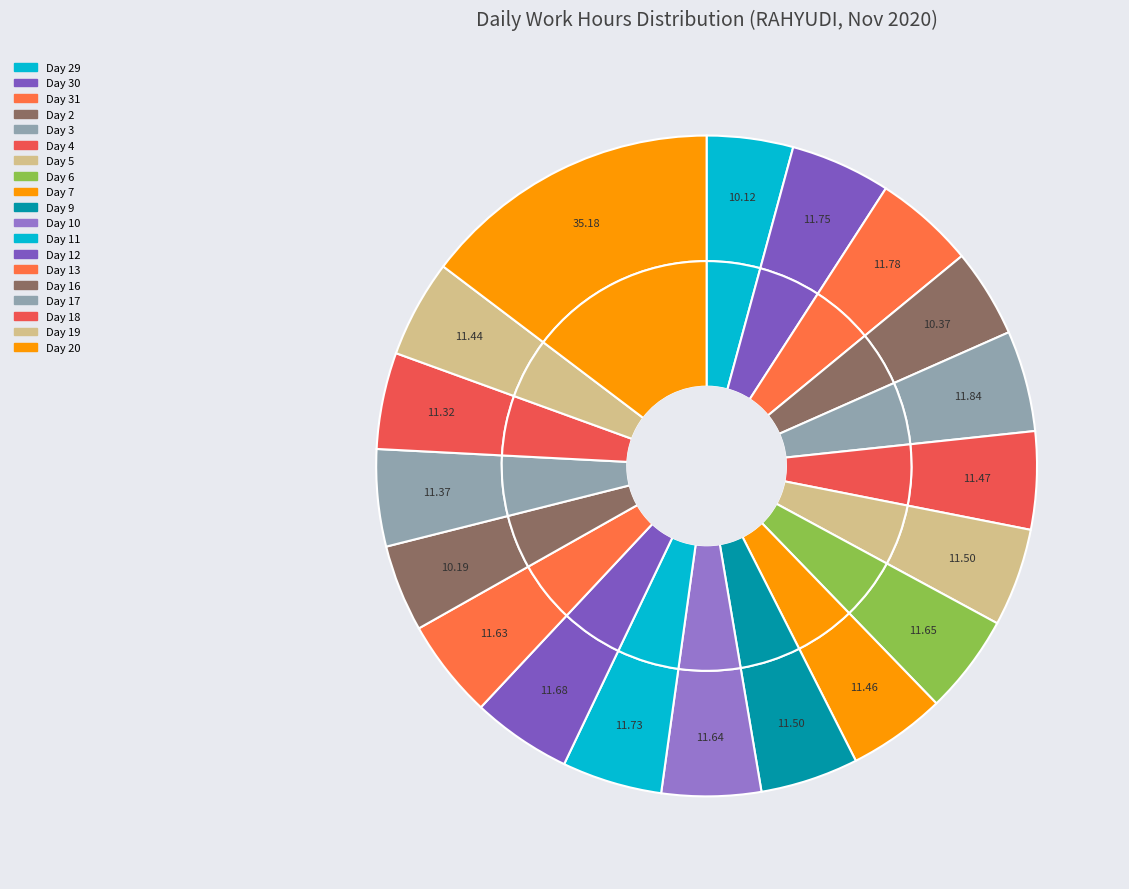

To the nearest percent, what percentage of the pie is Day 7?

5%